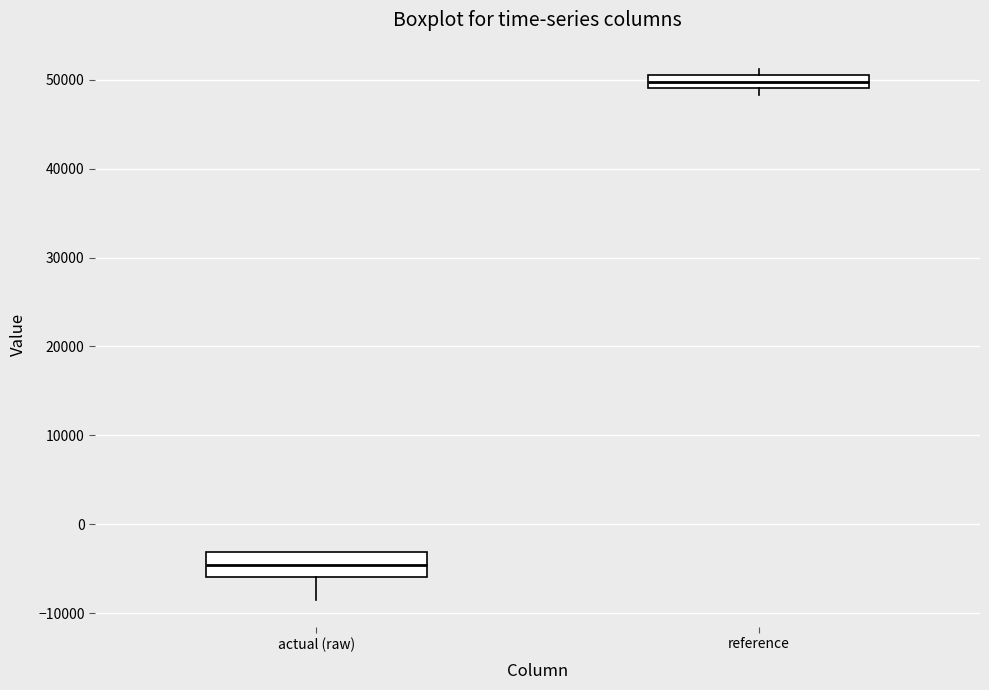

Where does the median line of the box for actual (raw) sit on the y-axis? The values are not printed on the chart, so give them approximately, as read against the axis.

-5000